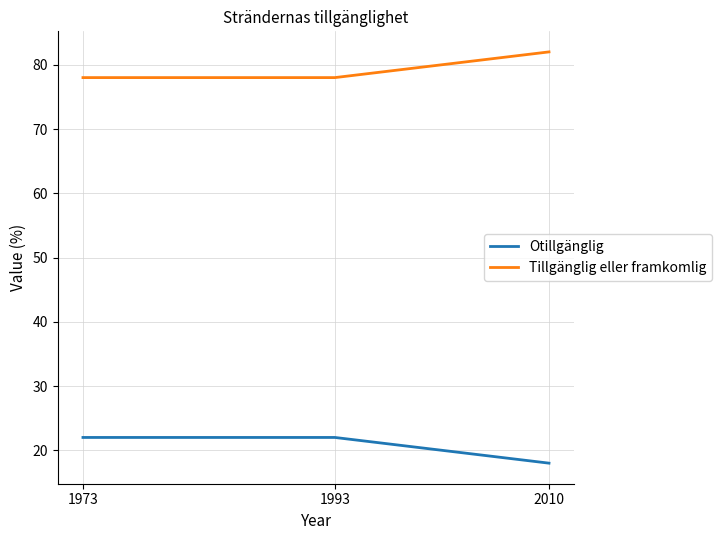

The Tillgänglig eller framkomlig series shows 78 at 1973. True or false?

True